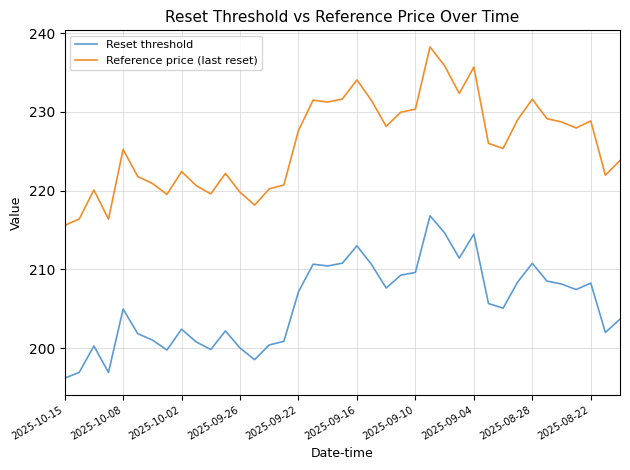

Count the number of data series in this chart.

2